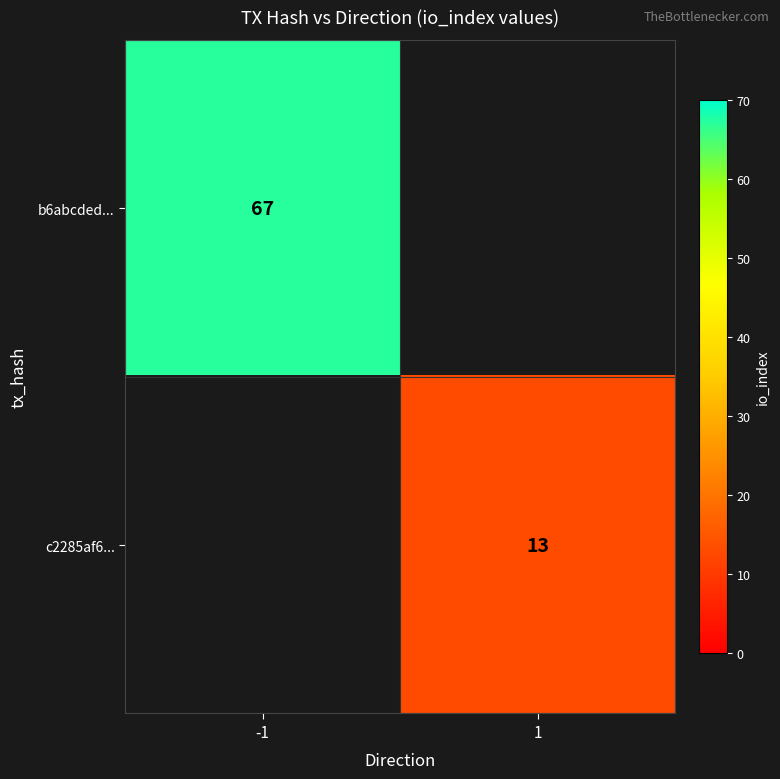

Is it true that c2285af6... equals 4 at 1?

False